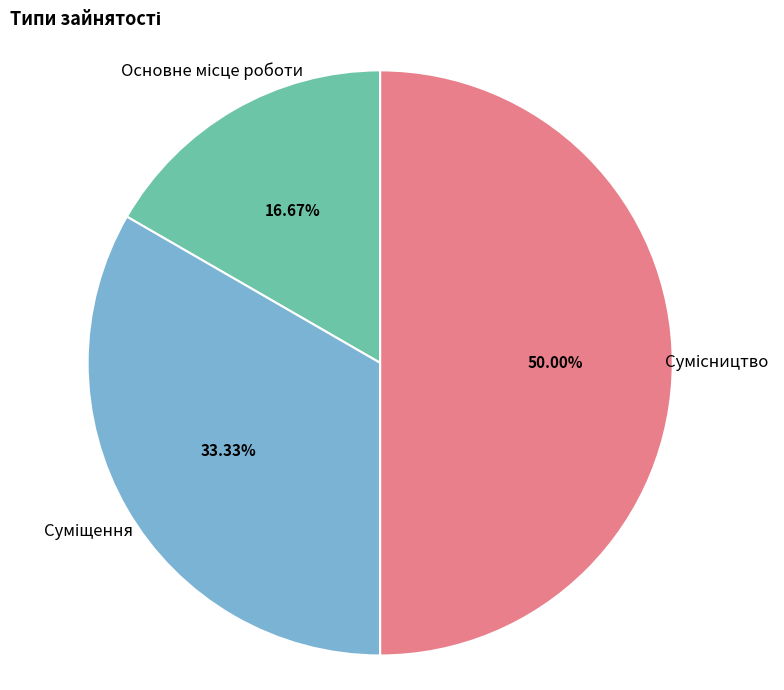

Which slice is the largest?

Сумісництво